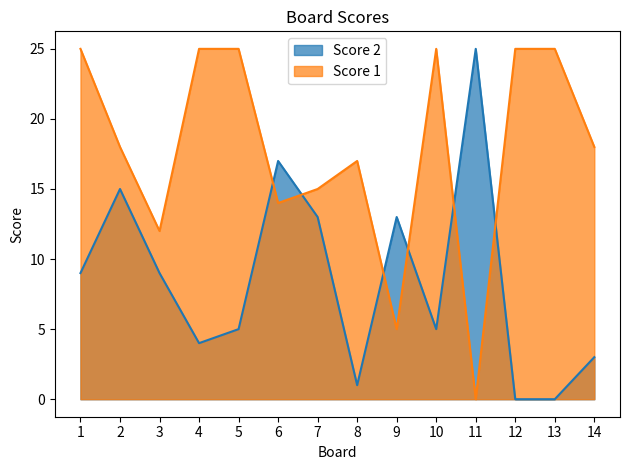

In Score 1, how many points are lower than both neighbors (excluding endpoints)?

4